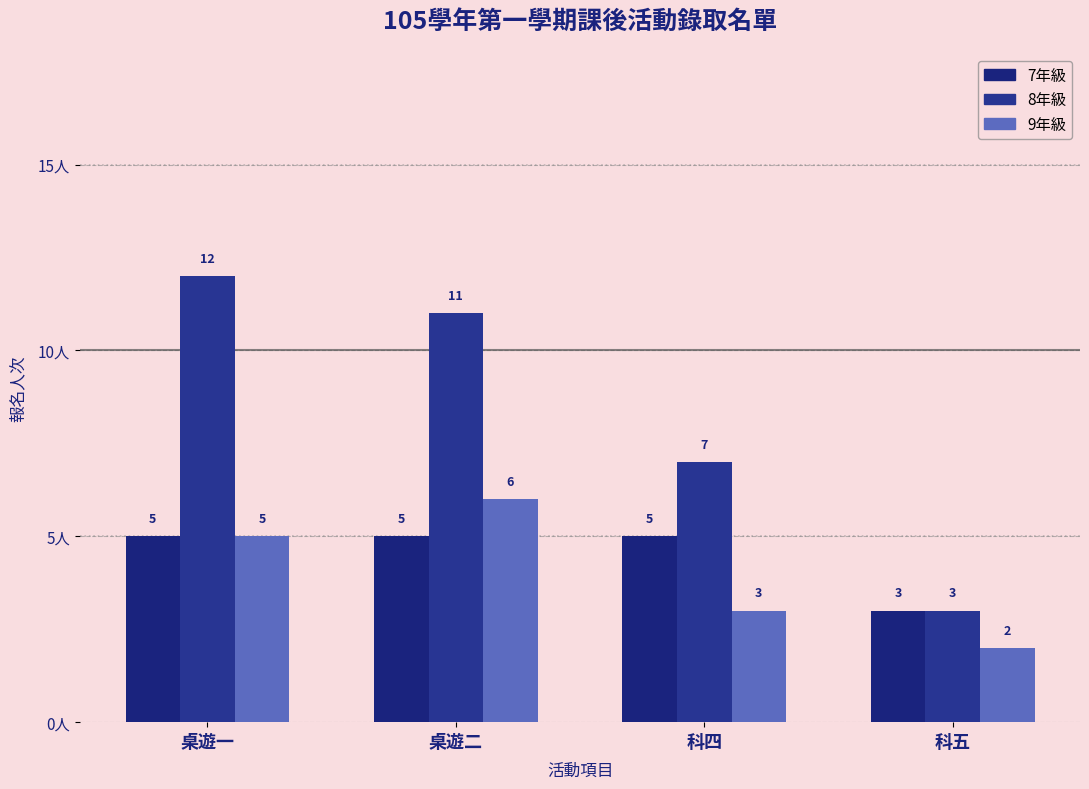

At which category is the sum across all series the highest?

桌遊一